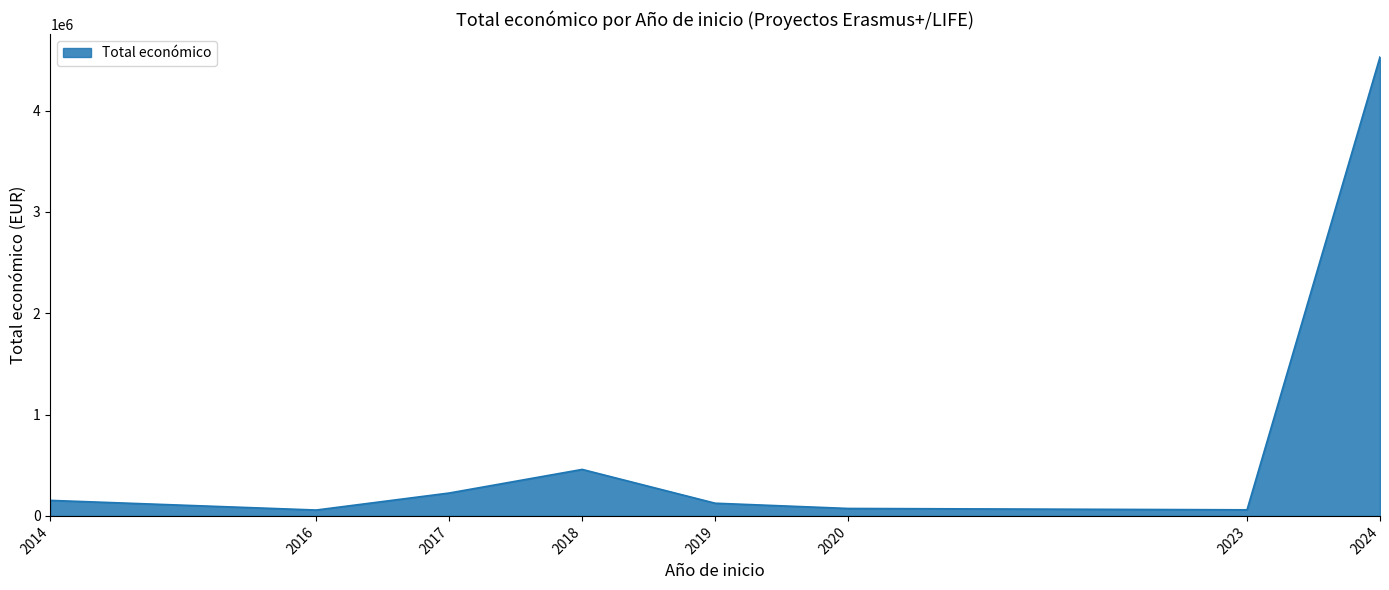

The chart shows a value of 26753 at 2018. True or false?

False